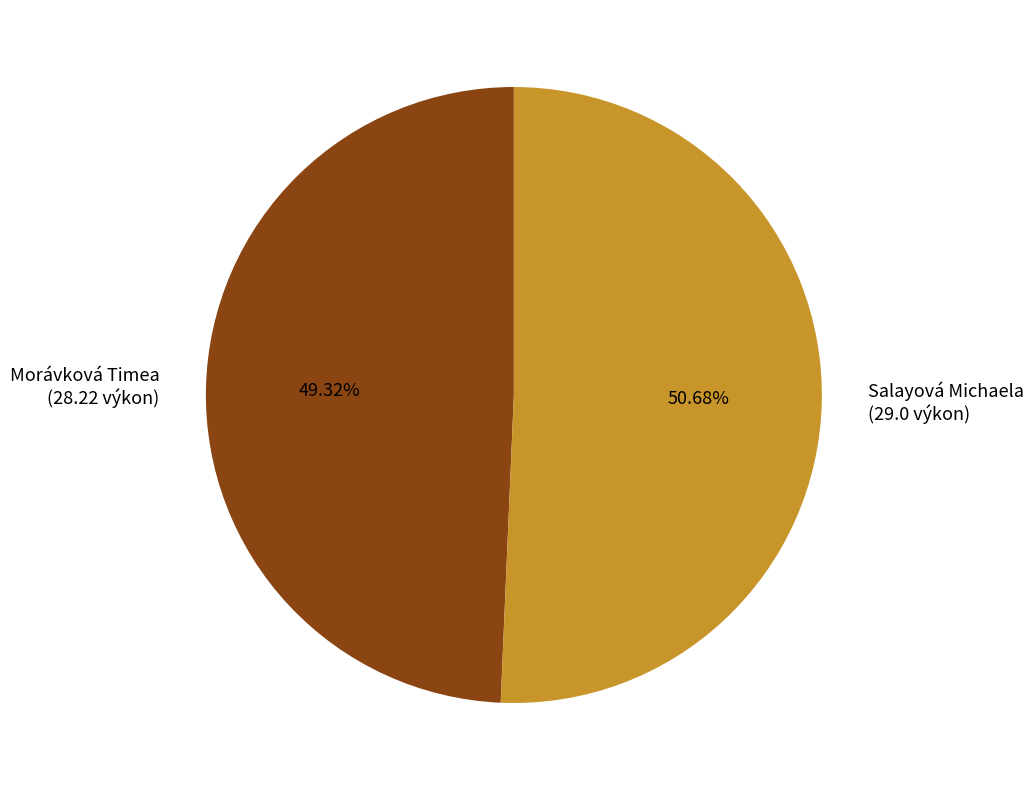

How many slices are in this pie chart?

2